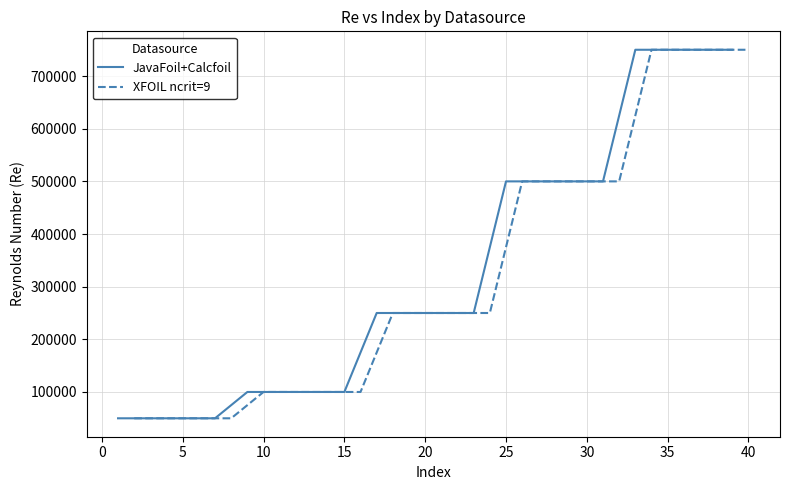

True or false: JavaFoil+Calcfoil has a value of 66239 at 5.

False